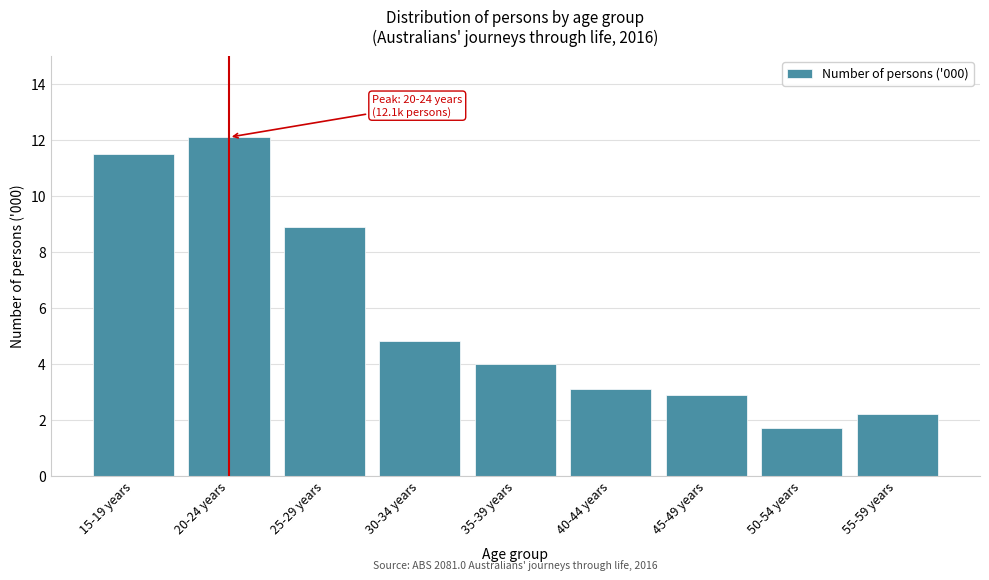

Reading left to right, list all the values displayed in this chart.

11.5	12.1	8.9	4.8	4.0	3.1	2.9	1.7	2.2